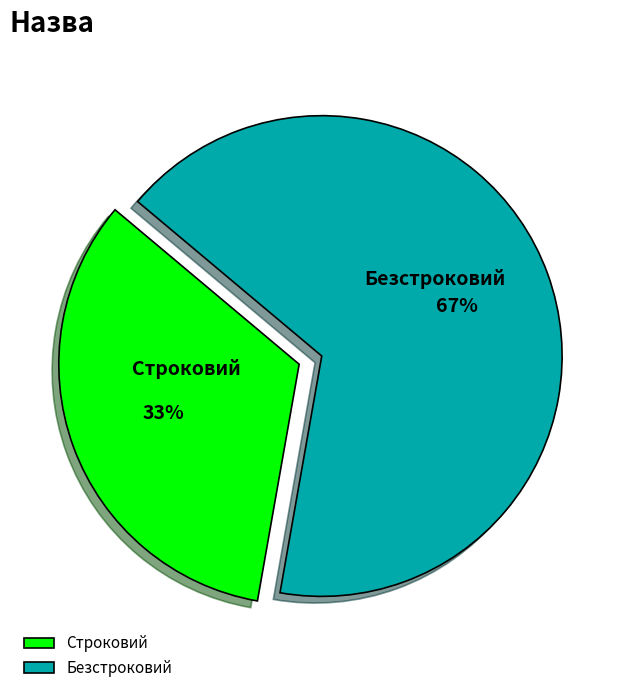

Is the sum of Безстроковий and Строковий greater than half?

Yes